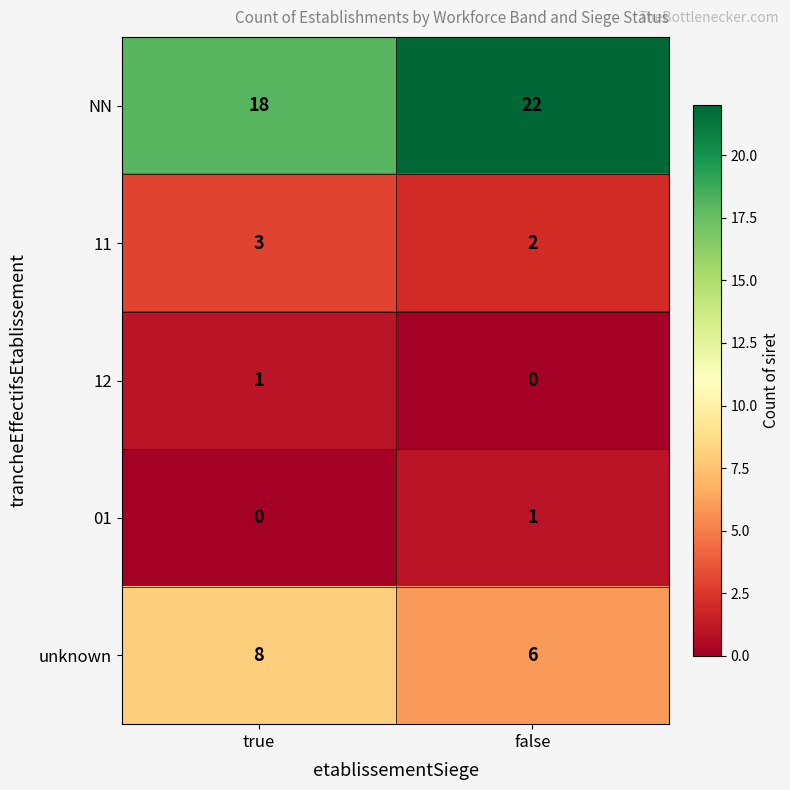

Which series changed the most between true and false?

NN